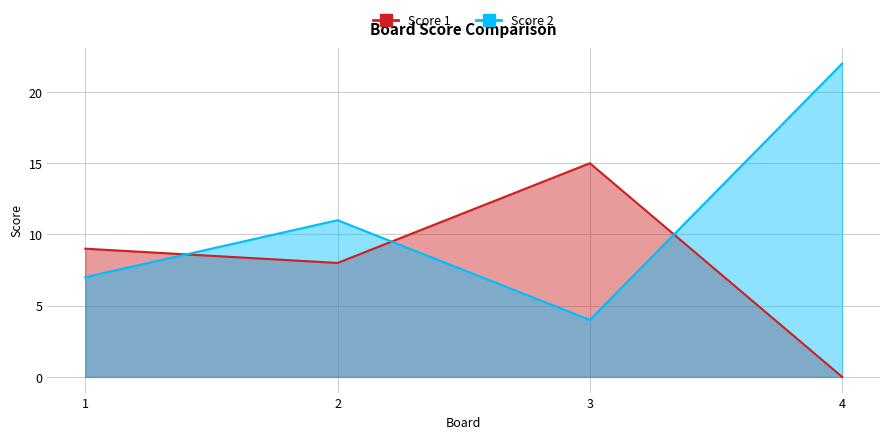

Between 1 and 2, which series saw the biggest shift?

Score 2